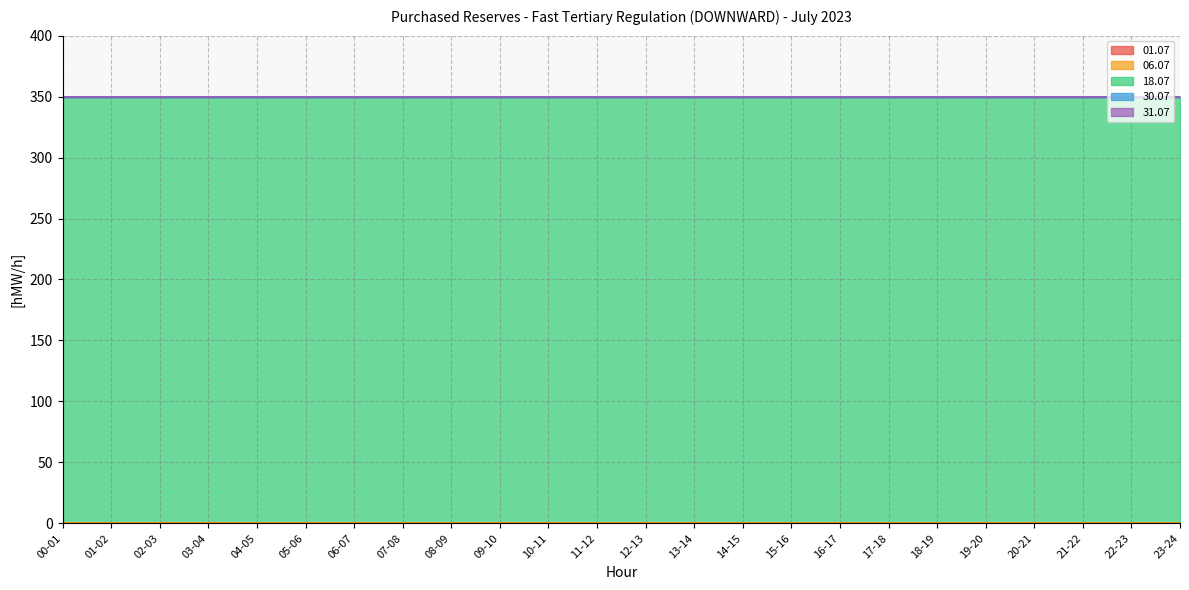

At which category does the chart reach its minimum across all series?

00-01